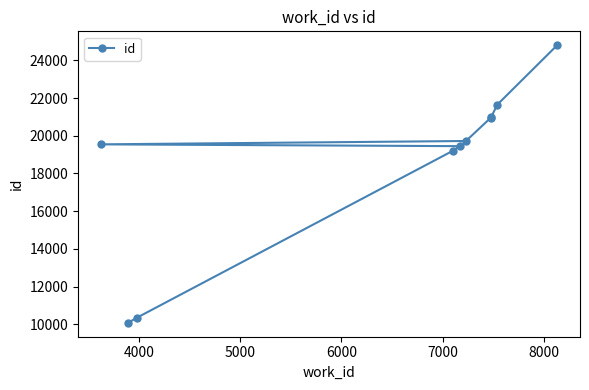

What is the sum of all values?

186734